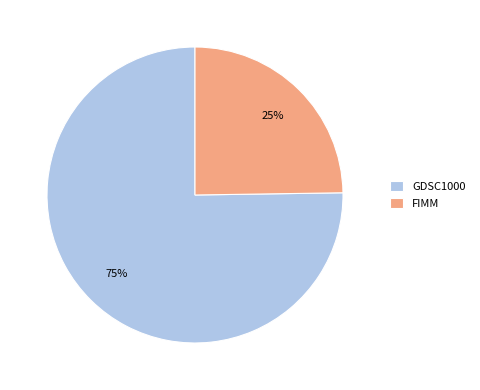

What is the largest slice in the pie chart?

GDSC1000